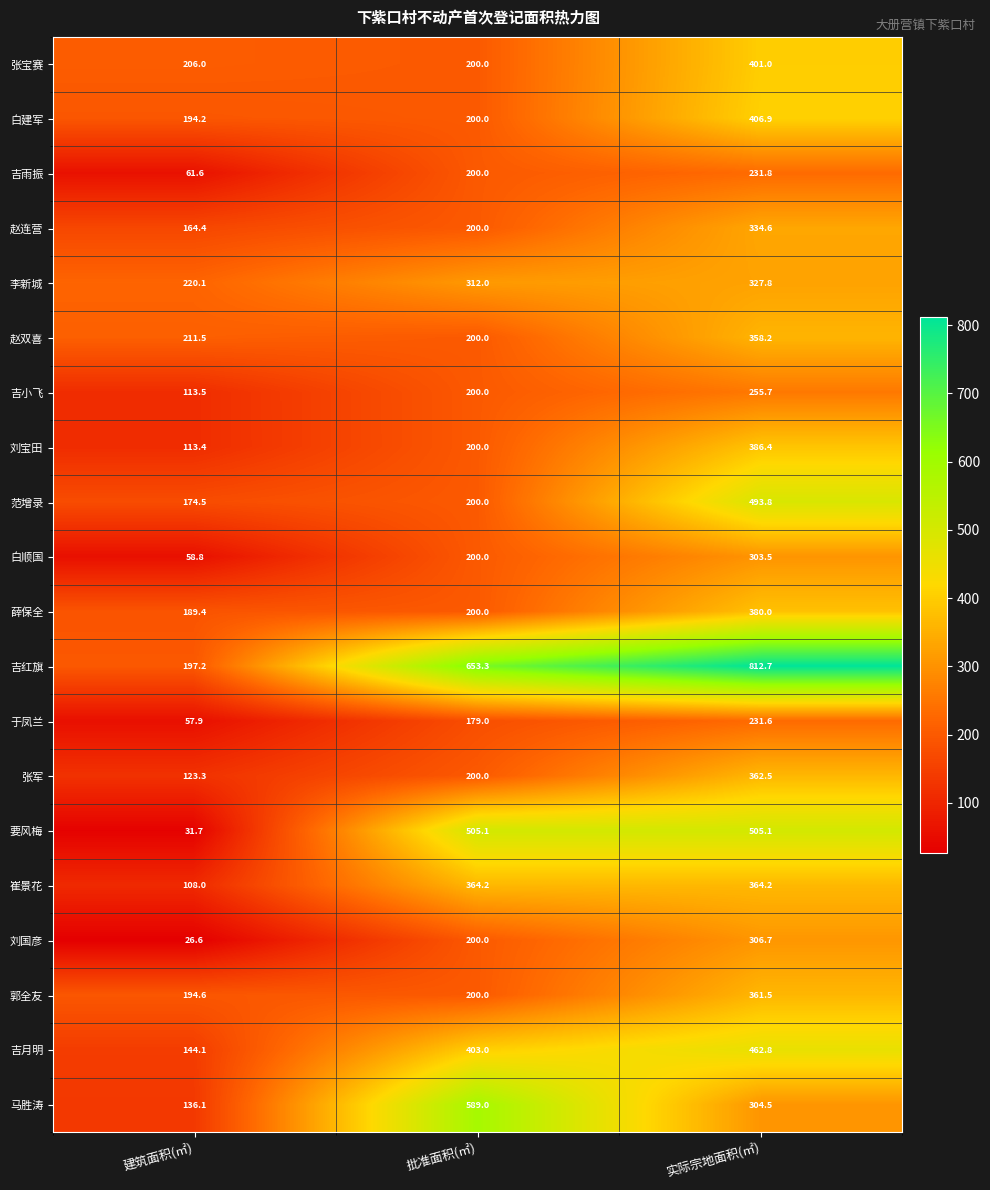

Which series changed the most between 建筑面积(㎡) and 实际宗地面积(㎡)?

吉红旗